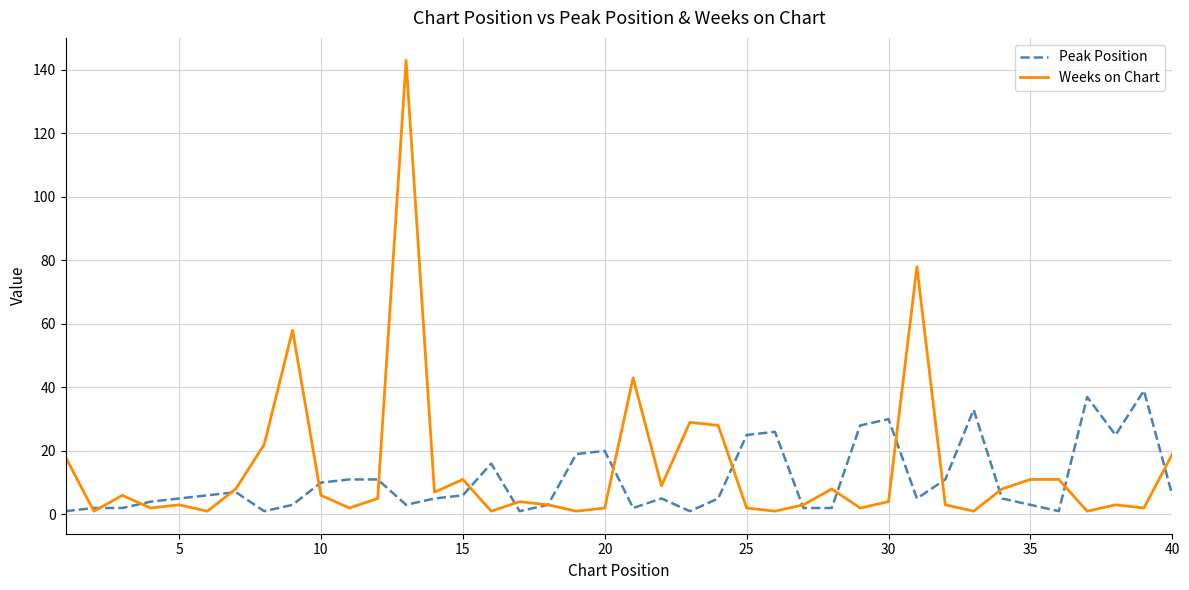

What are all the series names shown in the legend?

Peak Position, Weeks on Chart